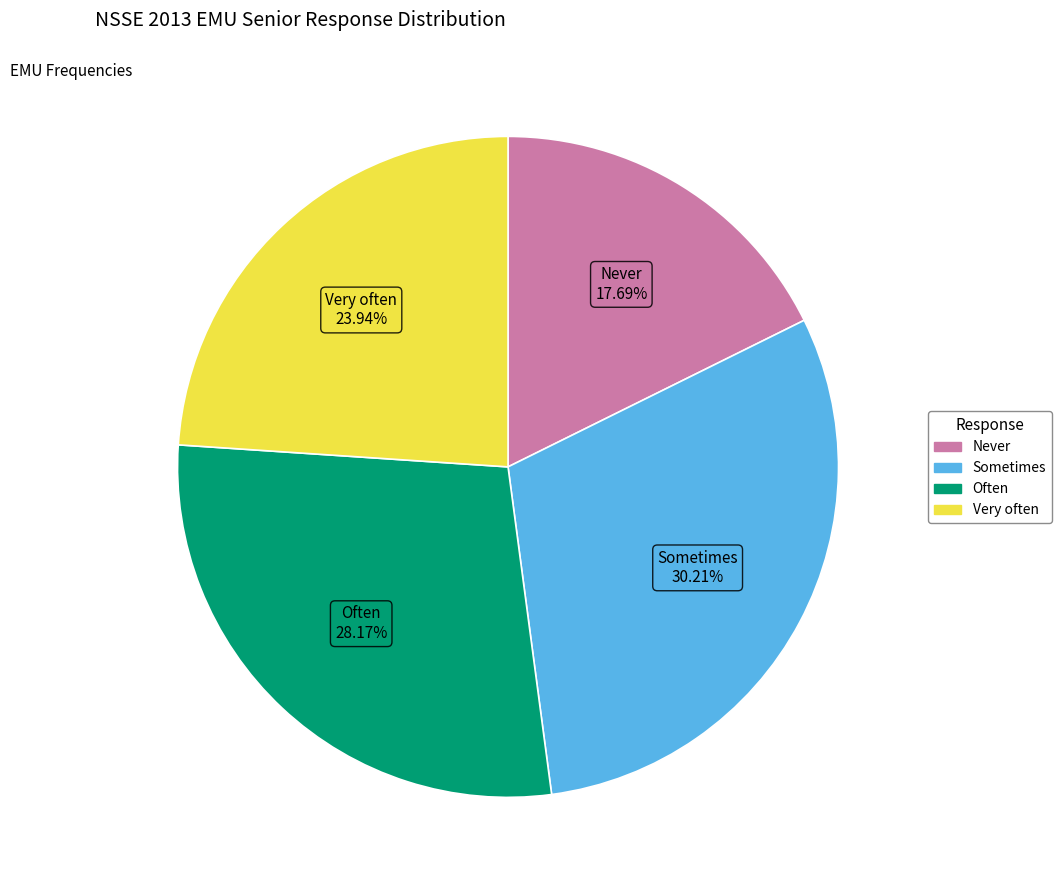

What percentage is the Sometimes slice, to the nearest percent?

30%